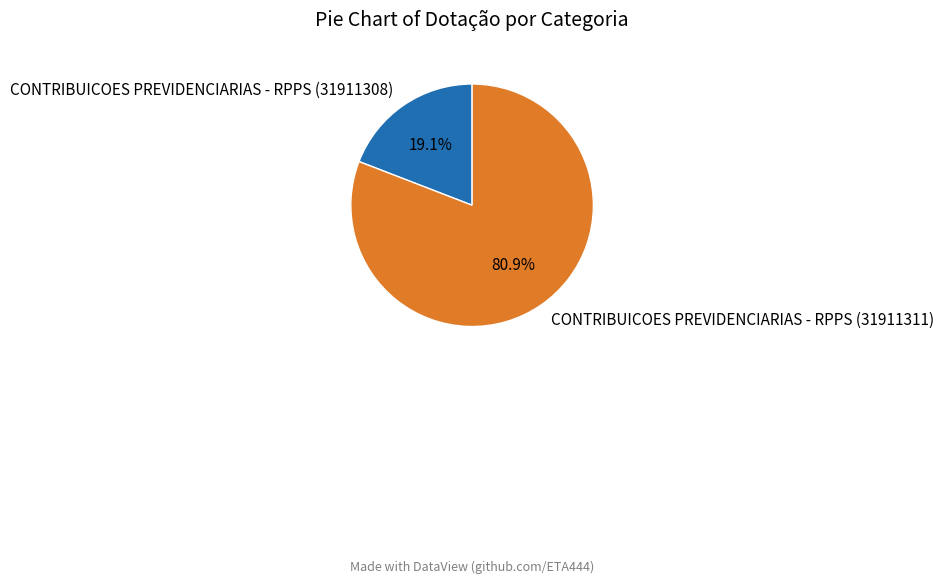

What percentage is the CONTRIBUICOES PREVIDENCIARIAS - RPPS (31911311) slice, to the nearest percent?

81%